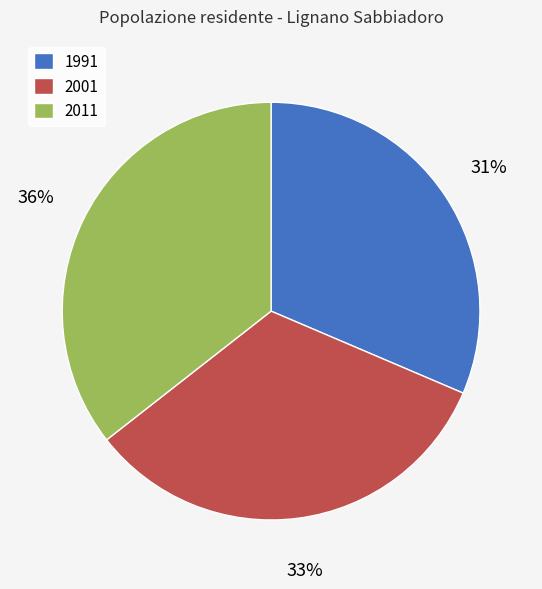

How many slices are in this pie chart?

3